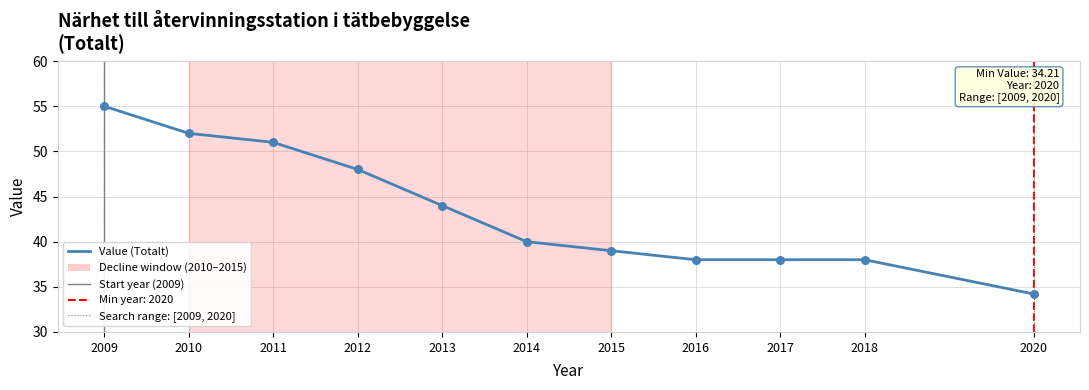

What is the ratio of the value at 2012 to the value at 2010?

0.9